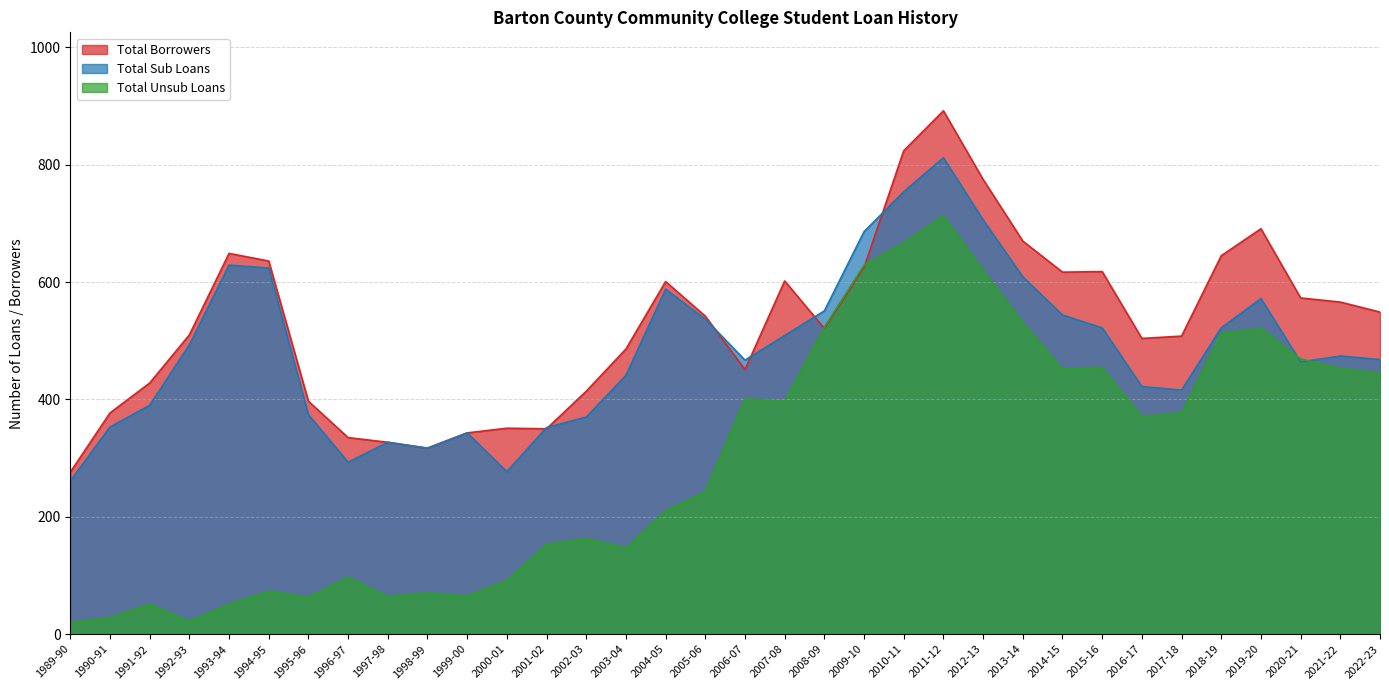

Is it true that Total Unsub Loans equals 531 at 2013-14?

True